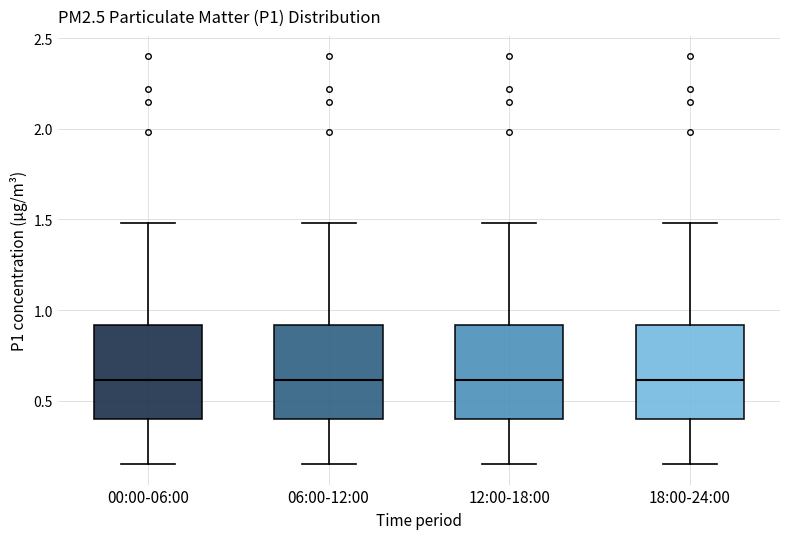

Reading left to right, transcribe this box plot: for each box, give where its median line is, the range the box spans, and where its two whiskers end, as read against the y-axis. The values are not printed on the chart, so give them approximately, as read against the axis.

00:00-06:00: median 0.60, box 0.40 to 0.90, whiskers 0.15 to 1.50
06:00-12:00: median 0.60, box 0.40 to 0.90, whiskers 0.15 to 1.50
12:00-18:00: median 0.60, box 0.40 to 0.90, whiskers 0.15 to 1.50
18:00-24:00: median 0.60, box 0.40 to 0.90, whiskers 0.15 to 1.50